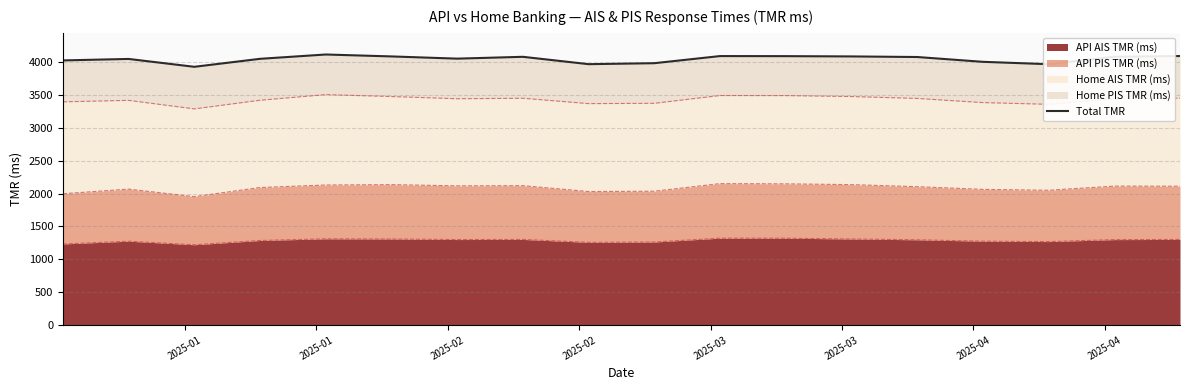

What is the maximum value for API AIS TMR (ms)?

1321.7